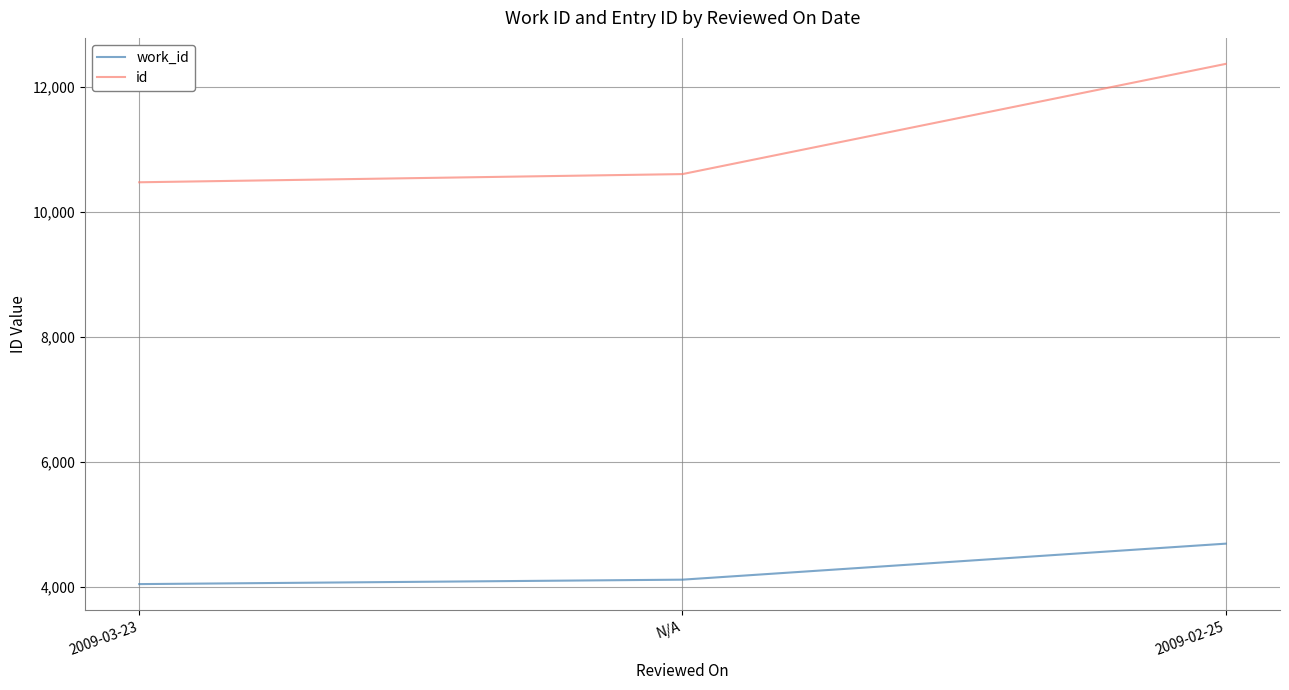

What is the approximate value of work_id at N/A?

4111